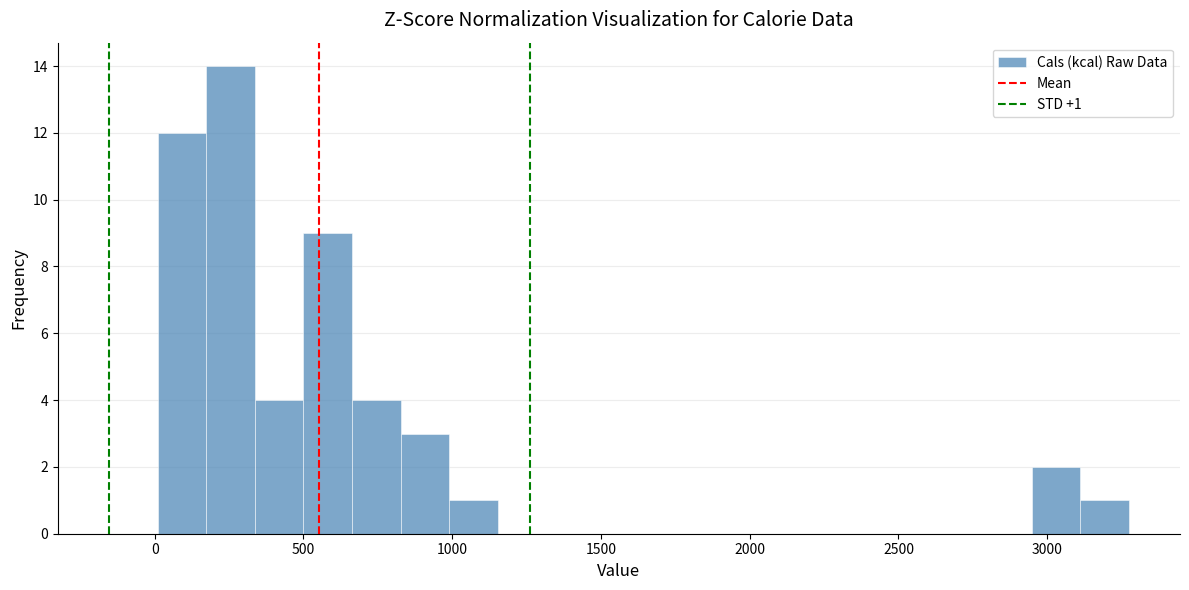

Around what value on the x-axis is the tallest bar? Give the approximate position of its centre, as read against the axis.

250